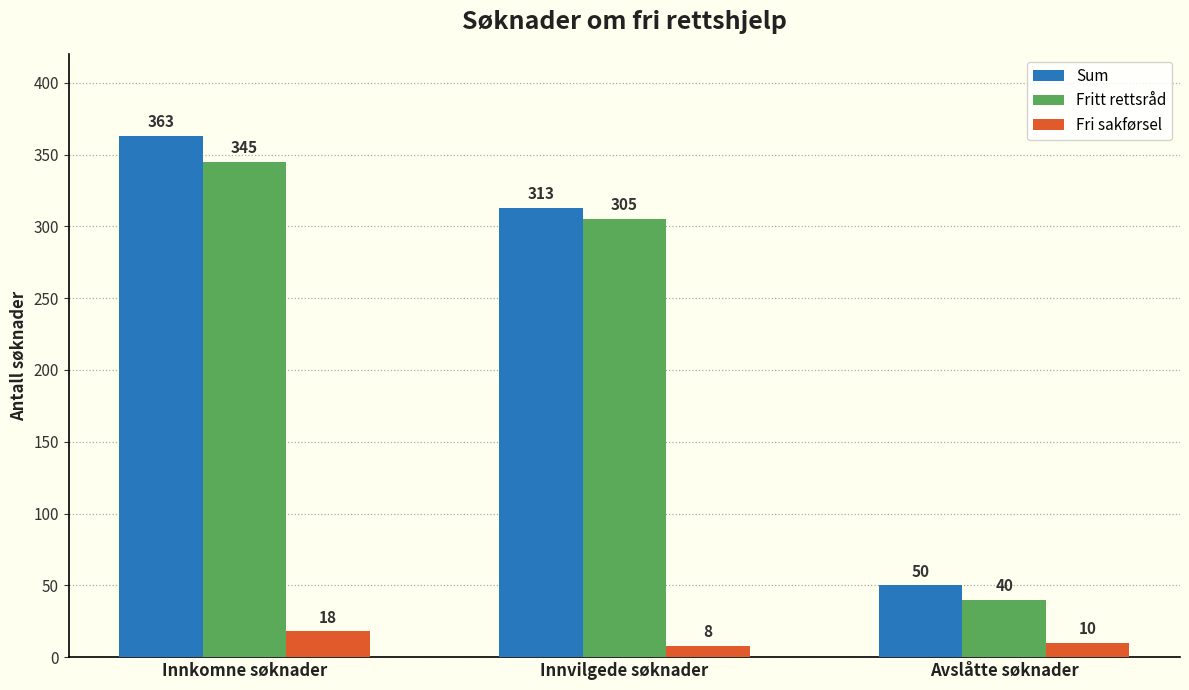

How many values in the Fri sakførsel series are below 10?

1